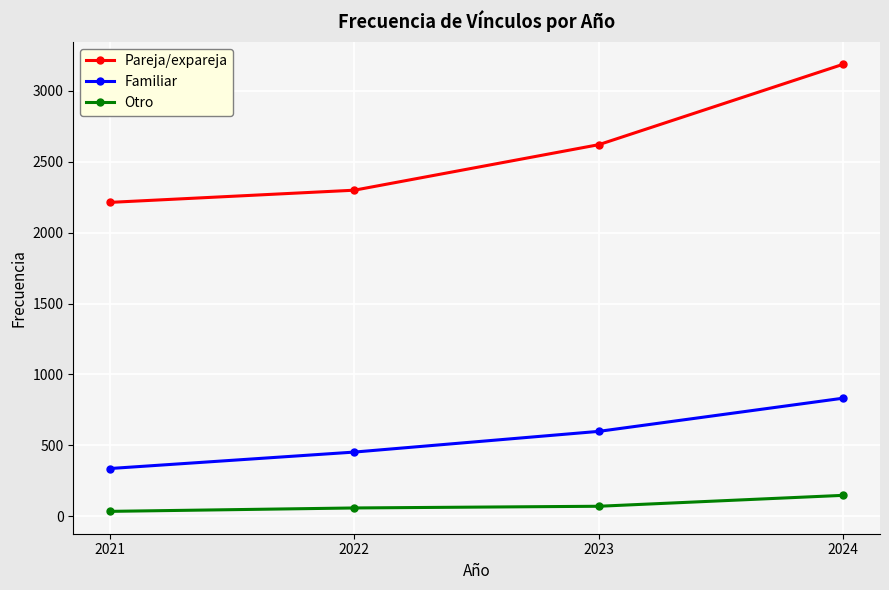

How many categories are shown in the chart?

4